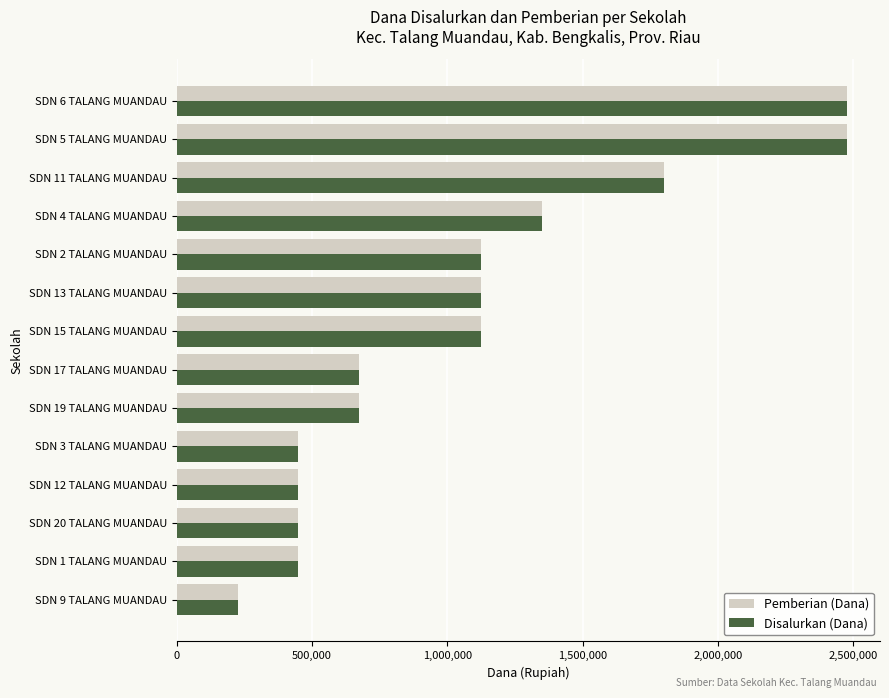

Count the number of categories in the chart.

14